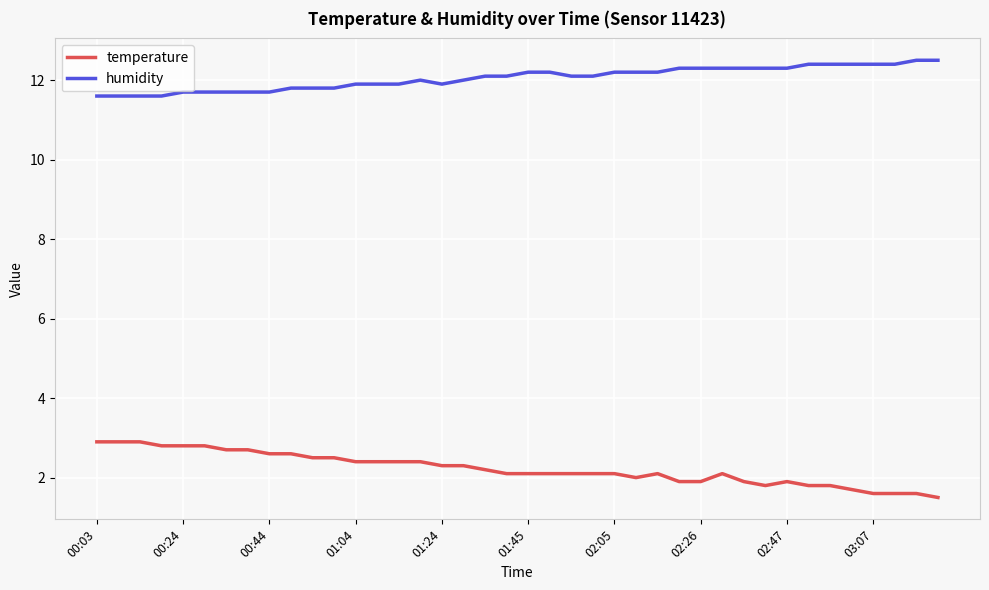

True or false: humidity and temperature intersect in this chart.

False